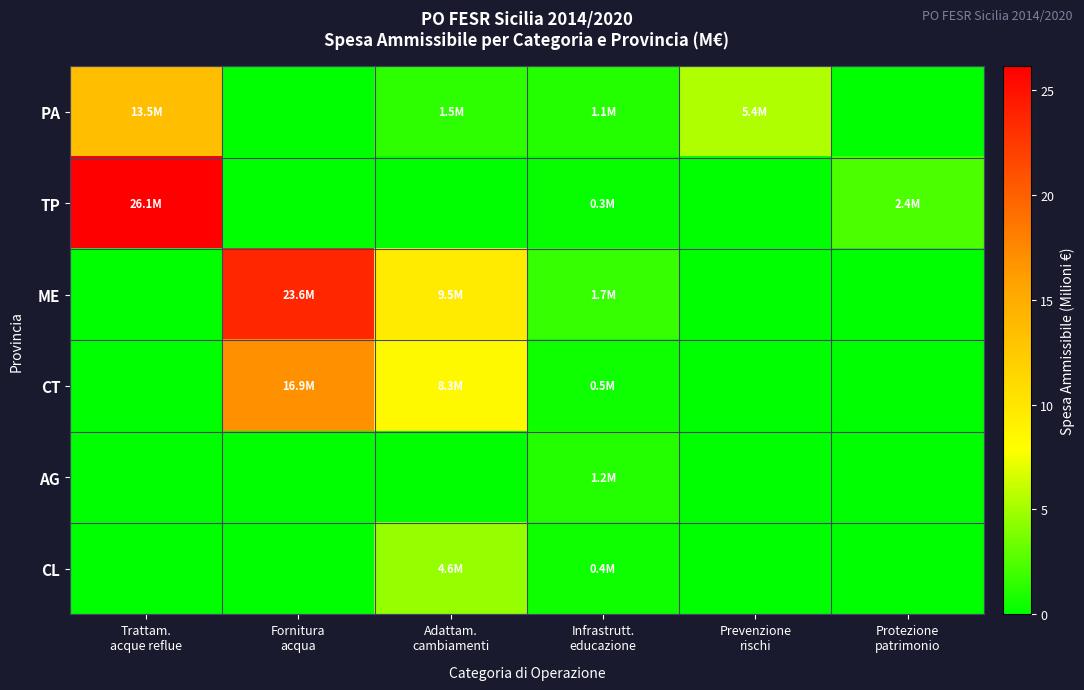

At which category does the chart reach its peak across all series?

Trattam.
acque reflue